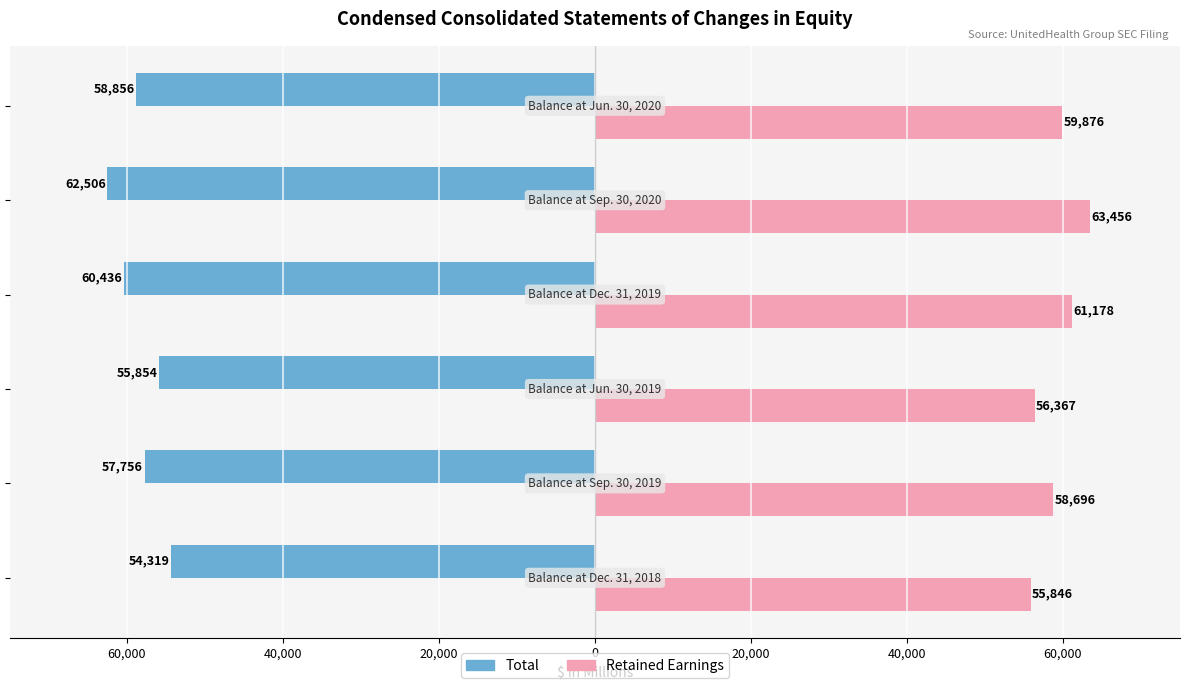

What is the value of the Total bar at the 3rd from the left?

-55854